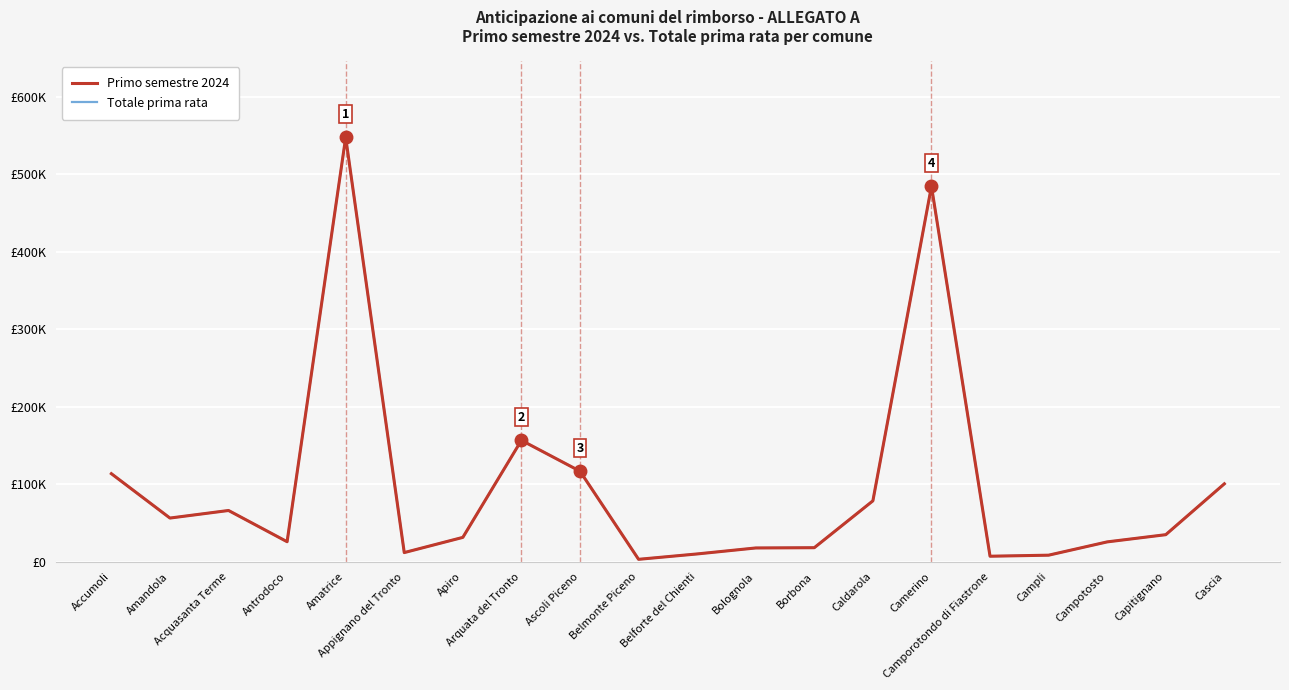

Is this an area chart (filled region under the line)?

No